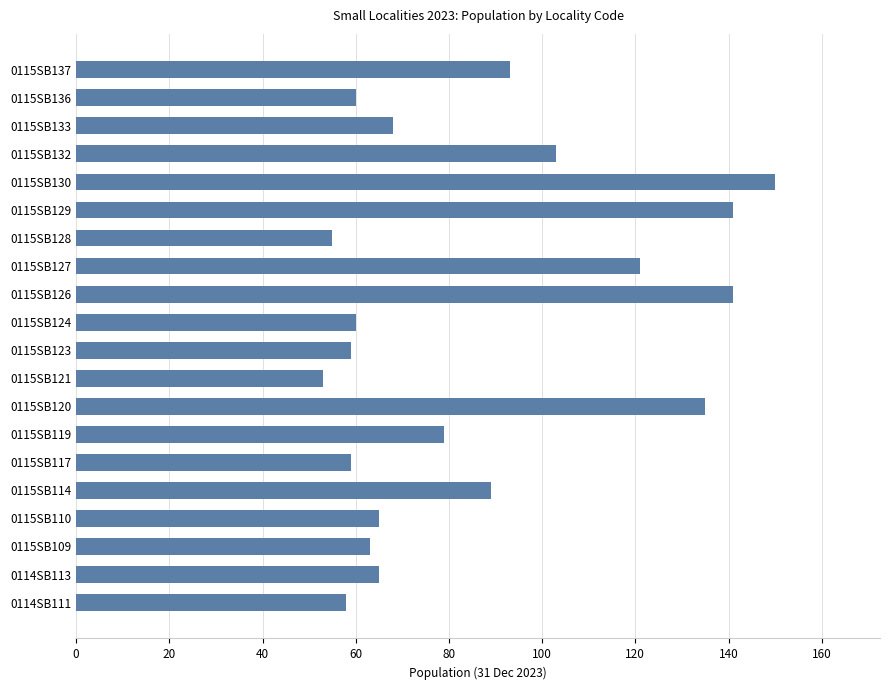

What is the greatest value displayed?

150